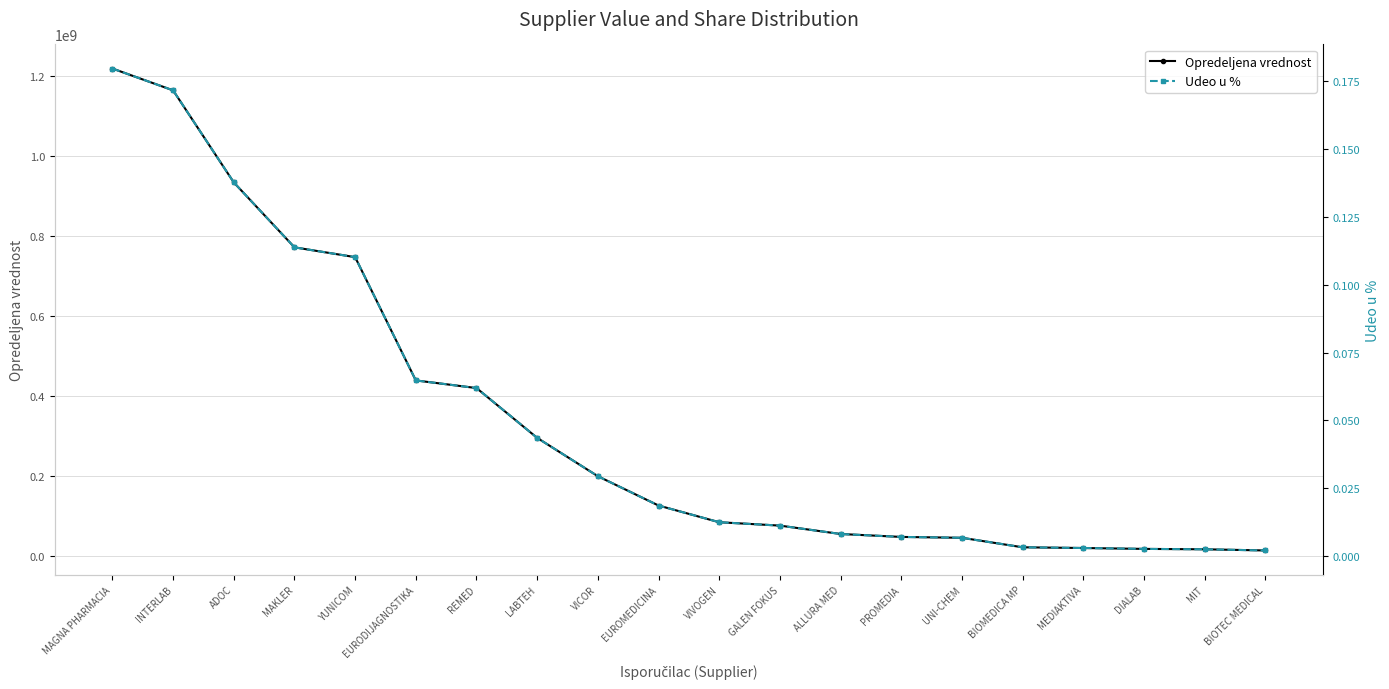

What position from the left is VIVOGEN?

11